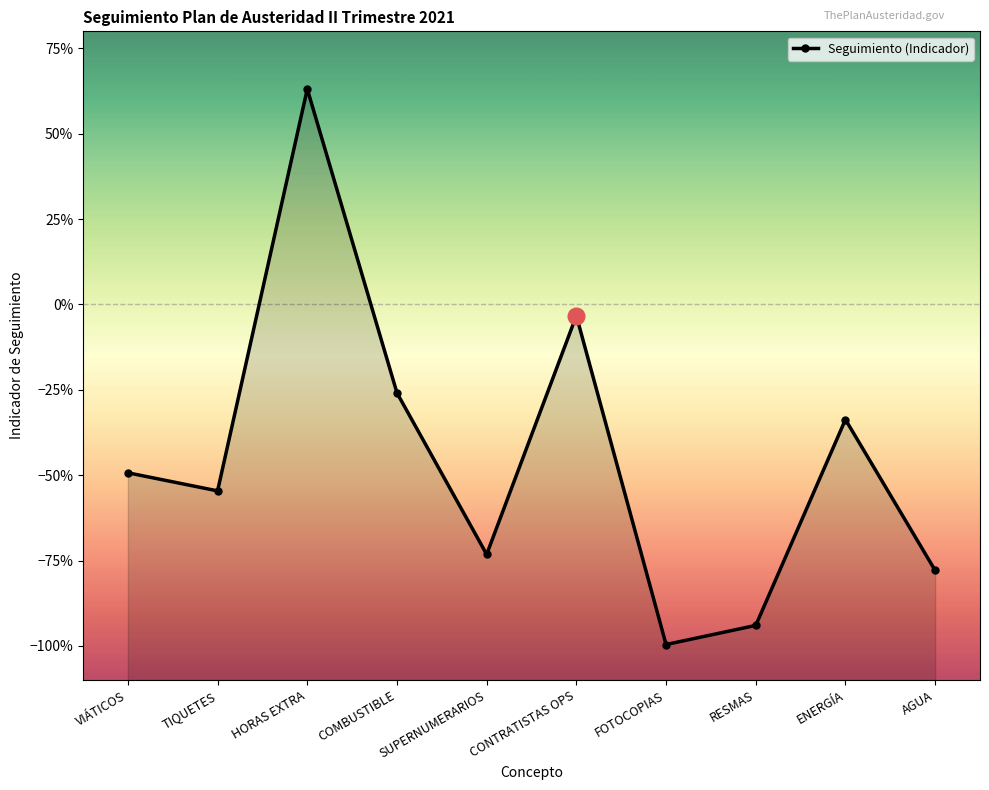

How many negative values are there?

9